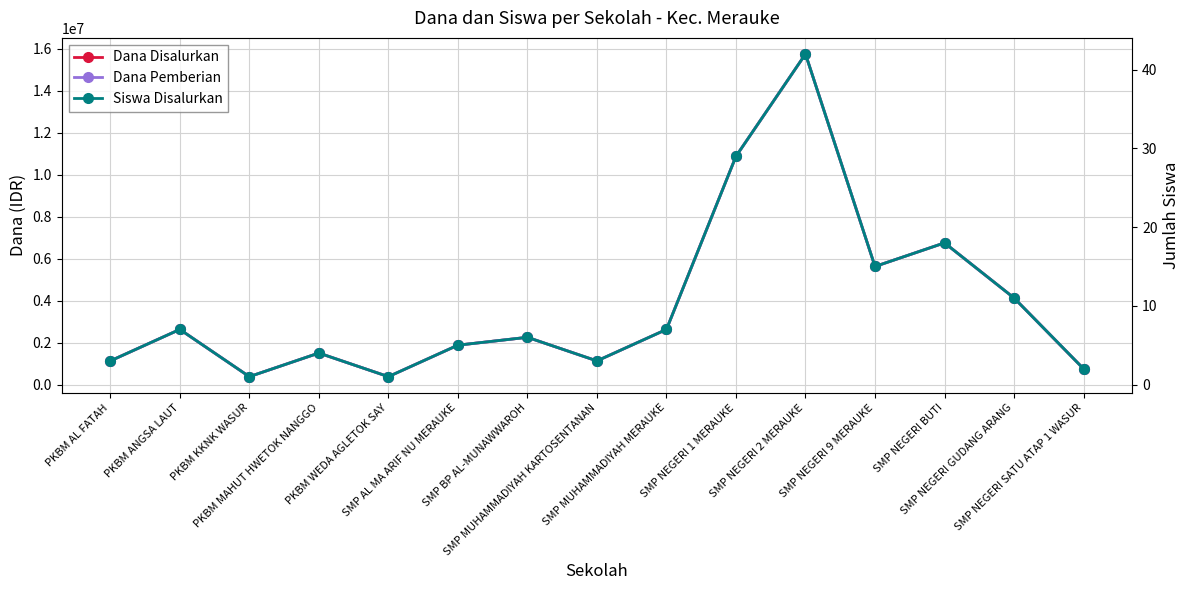

The Dana Disalurkan series shows 4125000 at SMP NEGERI GUDANG ARANG. True or false?

True